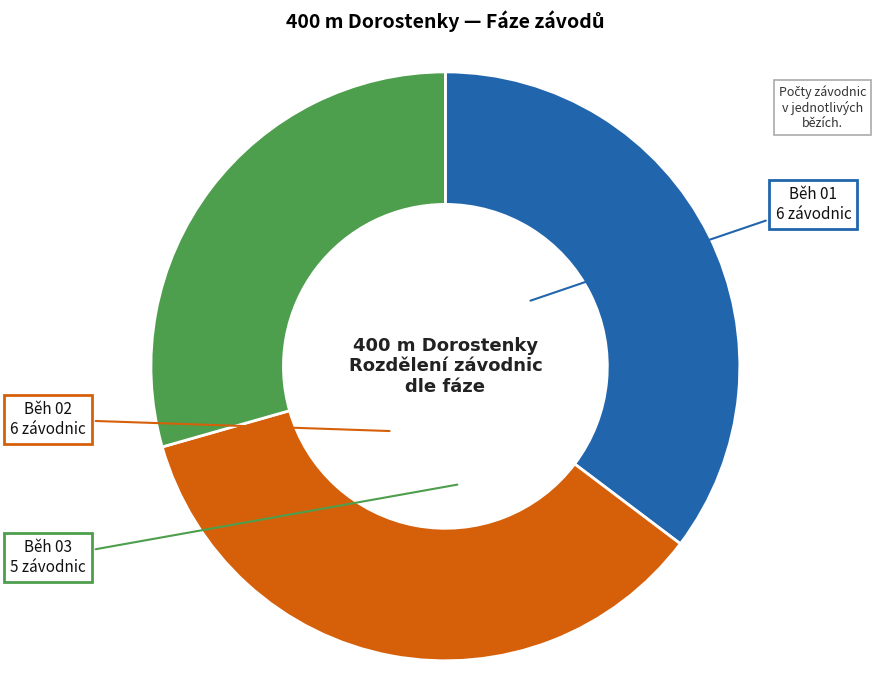

Combined, do Běh 01 and Běh 02 account for over 50%?

Yes